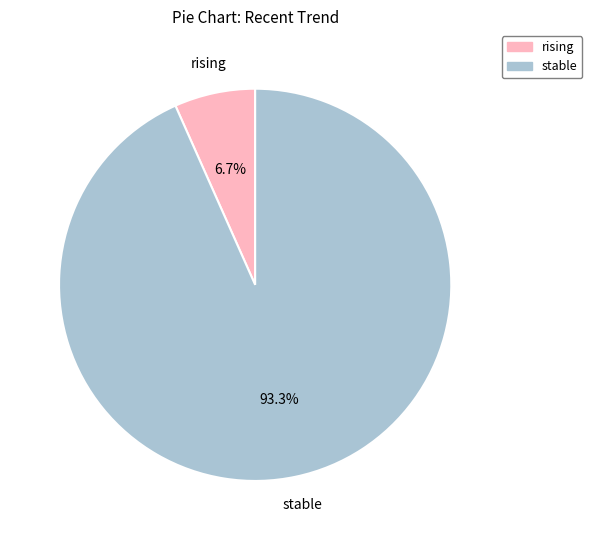

To the nearest percent, what is the difference between the rising and stable slice percentages?

87%